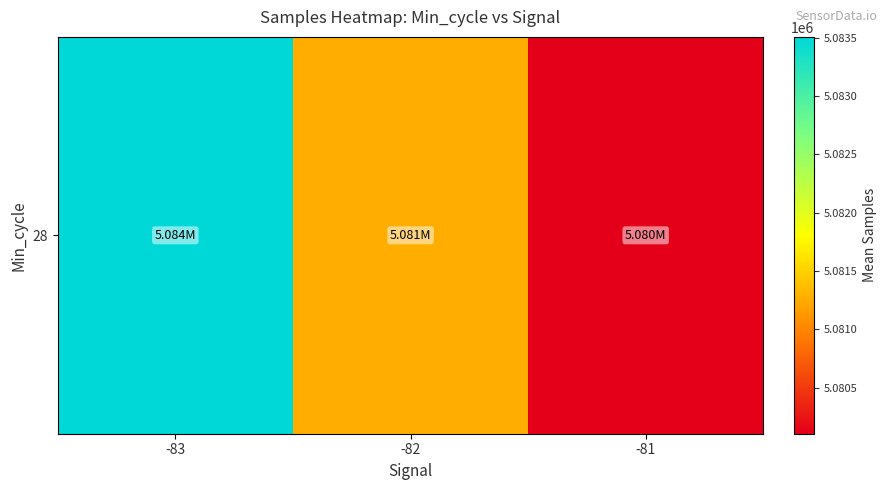

At which label does the data first exceed 5081266?

-83